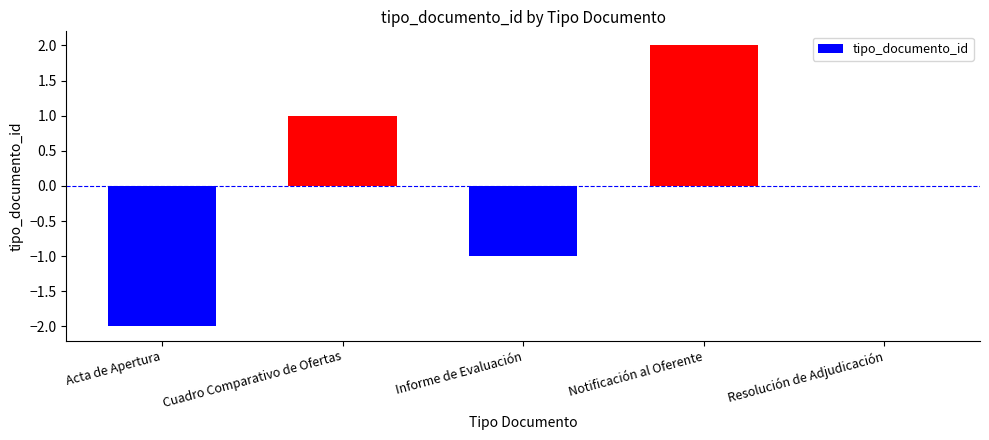

Between Notificación al Oferente and Informe de Evaluación, which is larger?

Notificación al Oferente